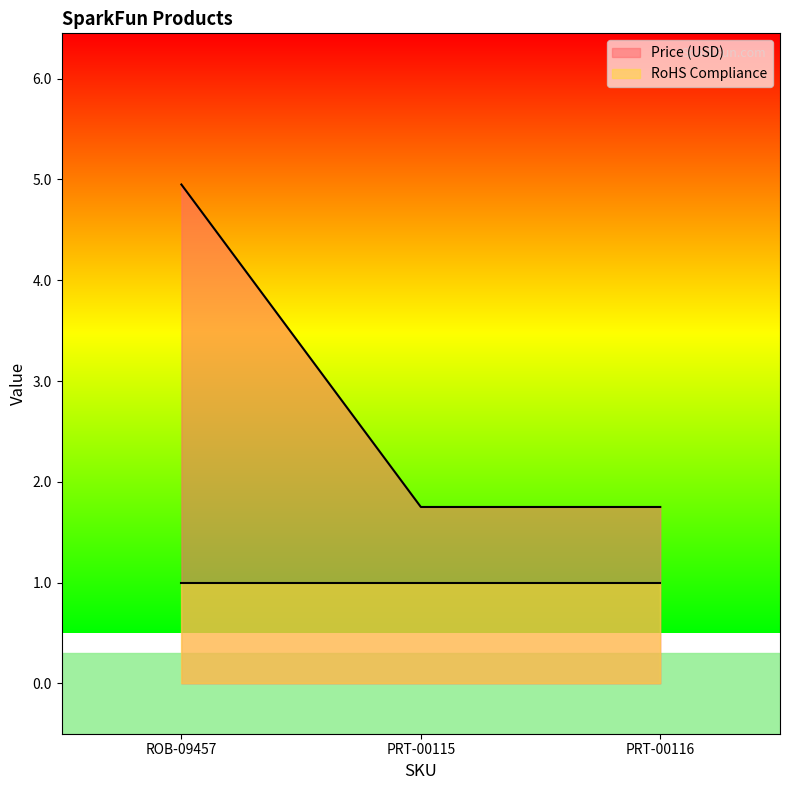

Count the number of categories in the chart.

3